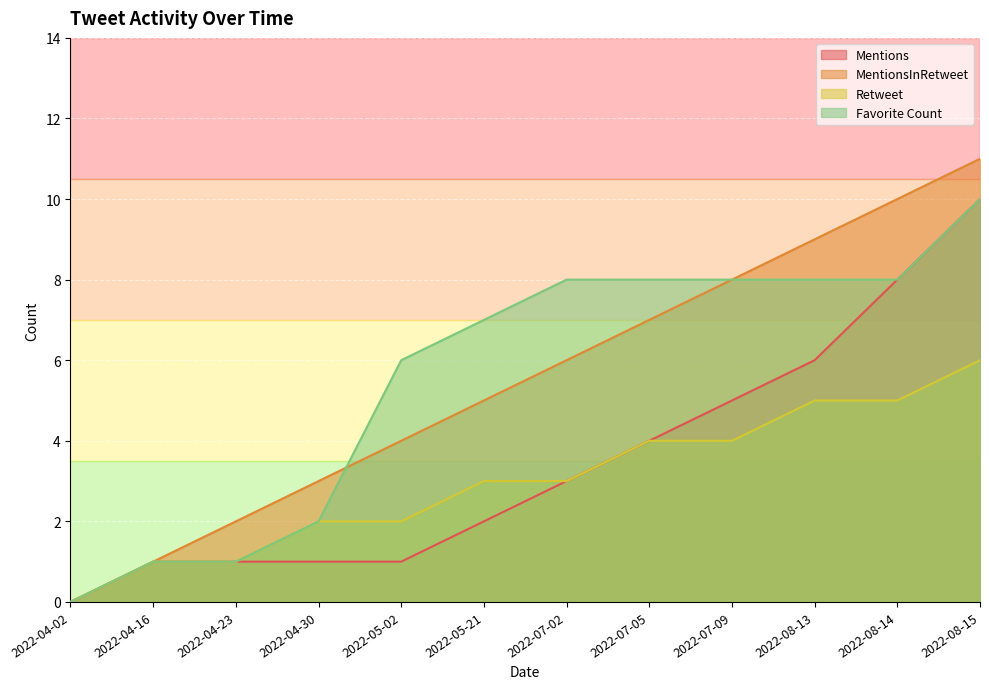

What position from the left is 2022-08-15?

12